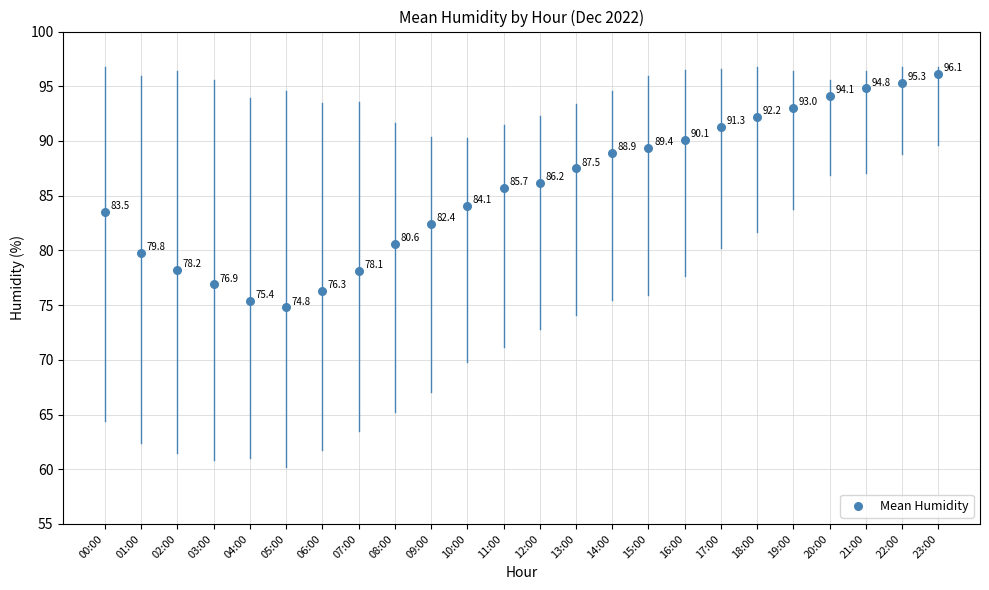

What Y value in the scatter plot is closest to 85?

85.7